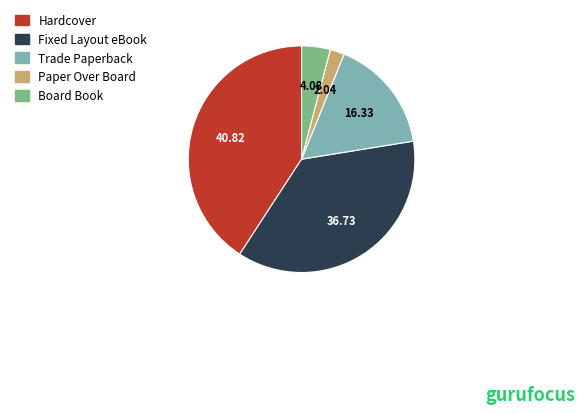

What is the largest slice in the pie chart?

Hardcover